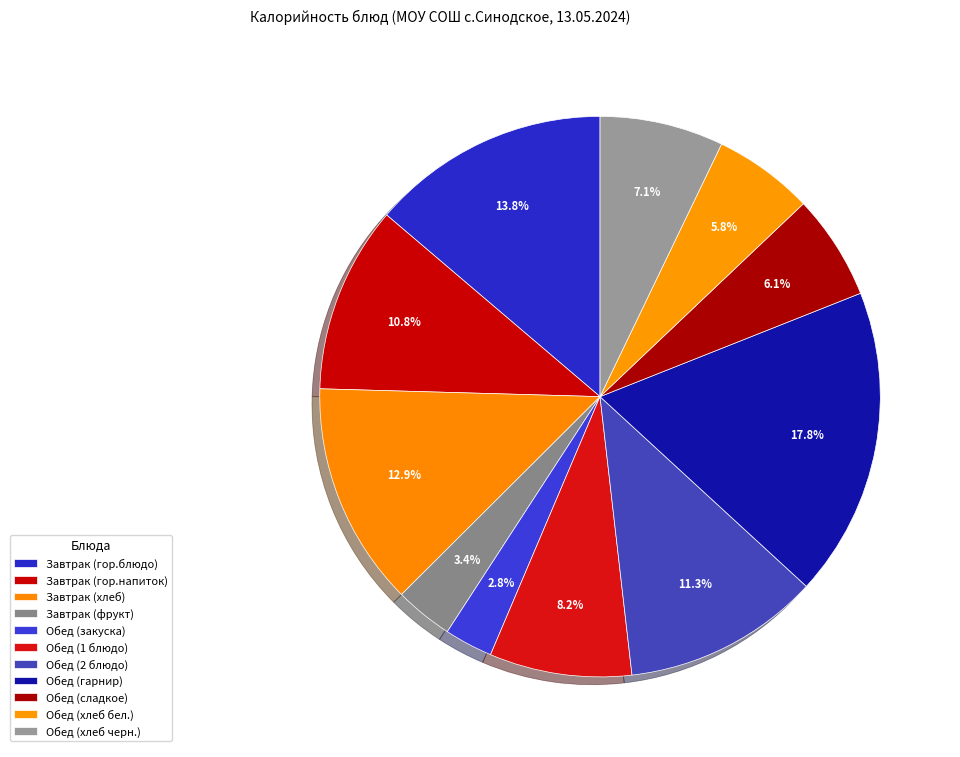

To the nearest percent, what is the difference between the largest and smallest slice percentages?

15%